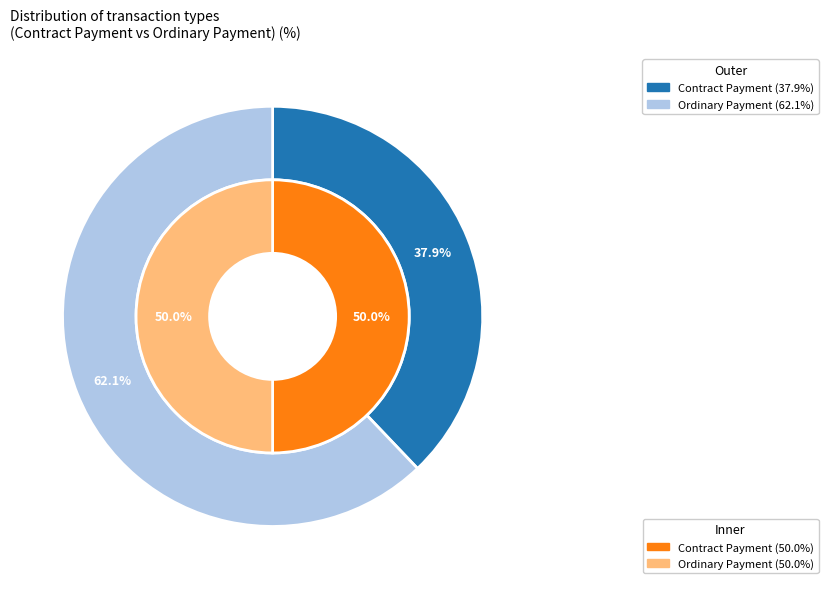

True or false: Ordinary Payment accounts for 73% of the total.

False